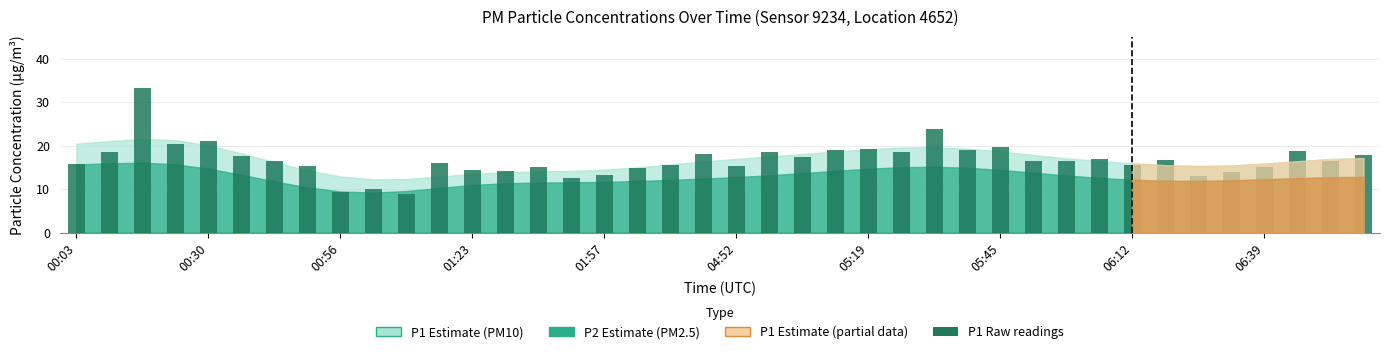

What is the smallest value displayed?

8.8